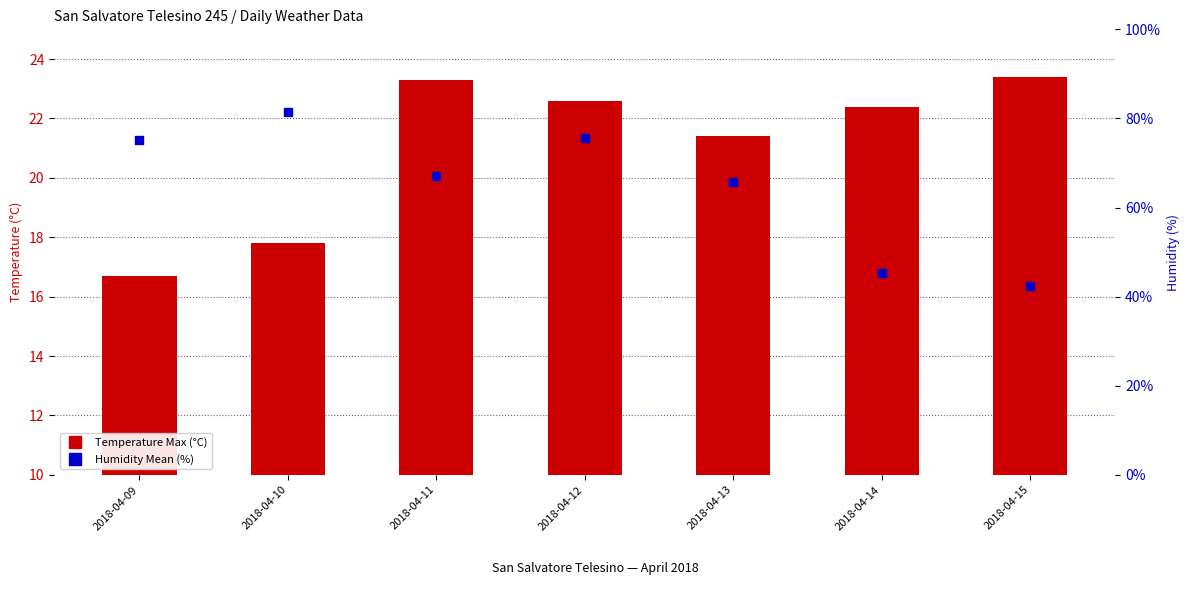

Which series has the largest total across all categories?

Humidity Mean (%)